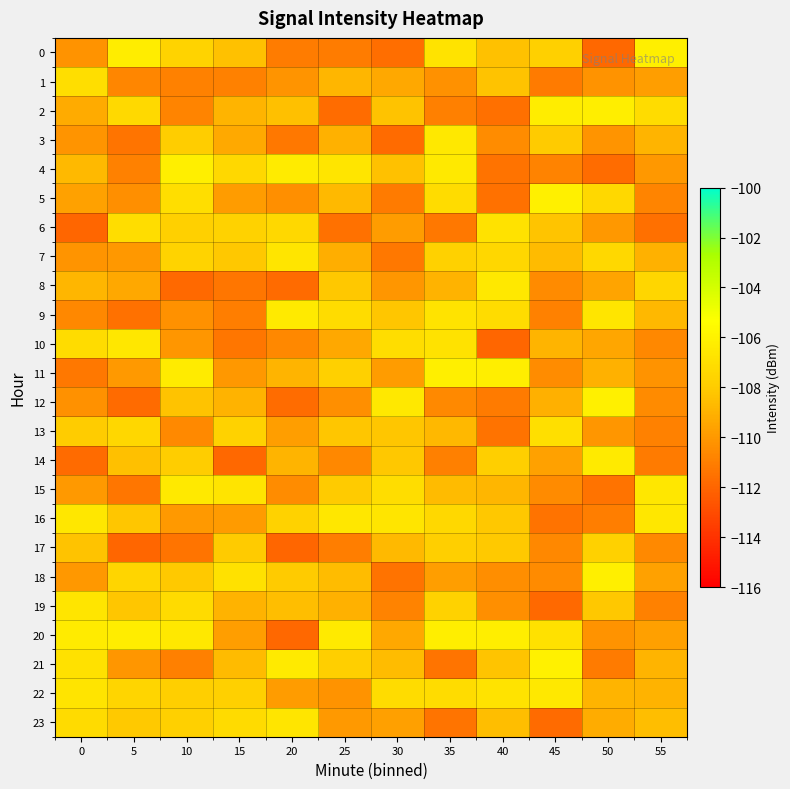

What is the spread (max minus min) of values at 10?

5.7